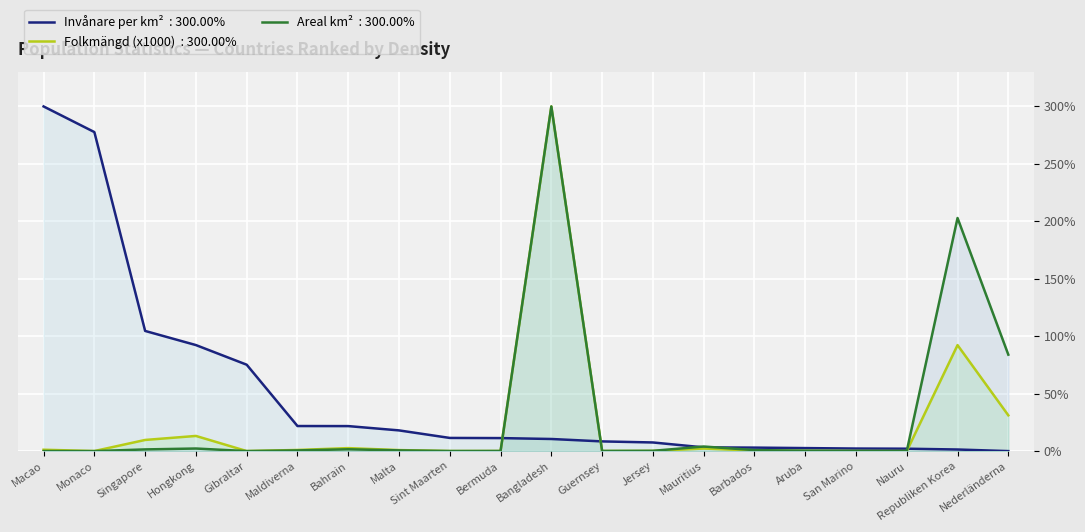

Which category has the highest value in the Folkmängd (x1000) series?

Bangladesh